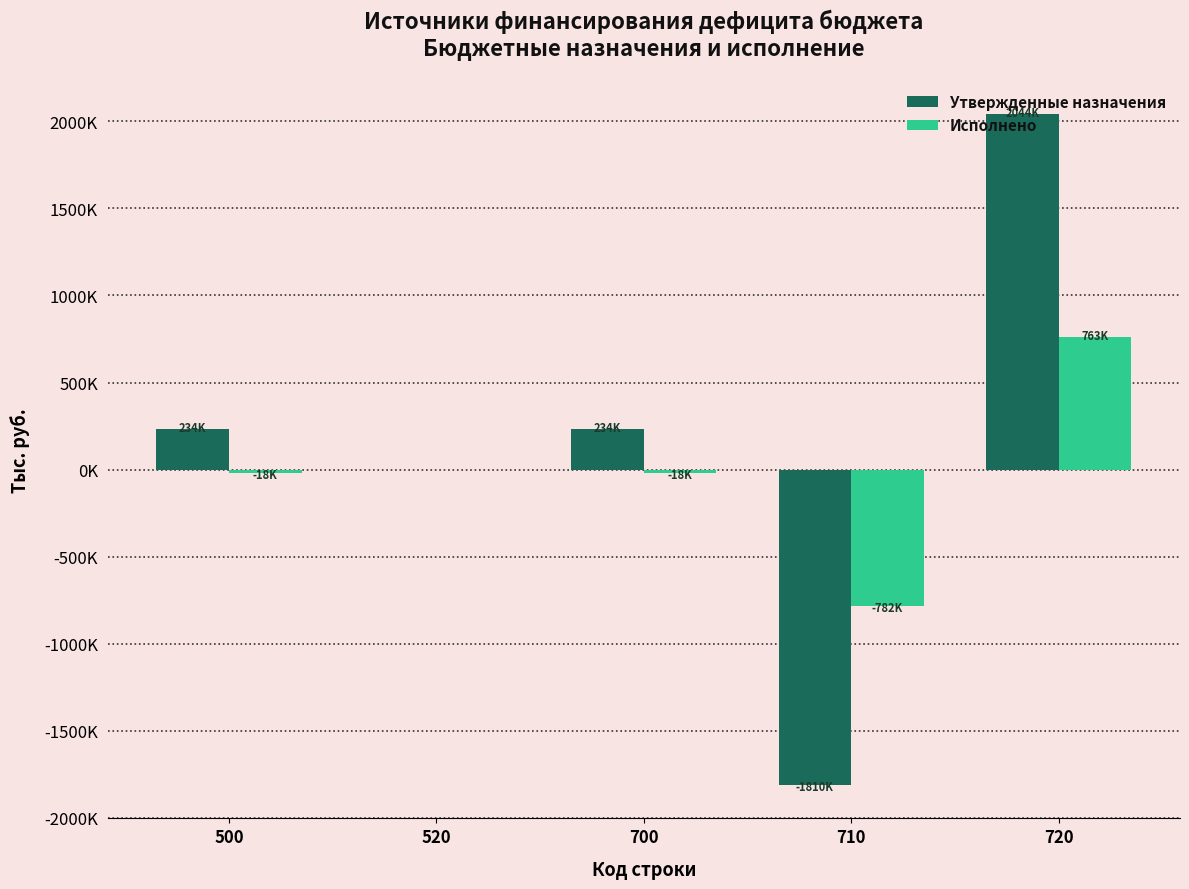

Are the bars horizontal?

No